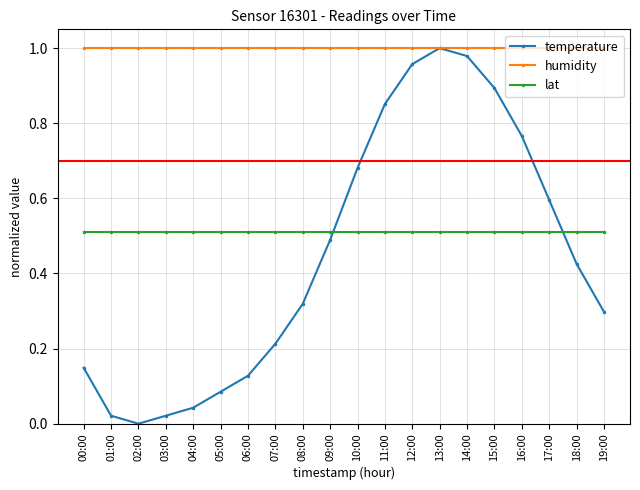

At which label does temperature reach its peak?

13:00